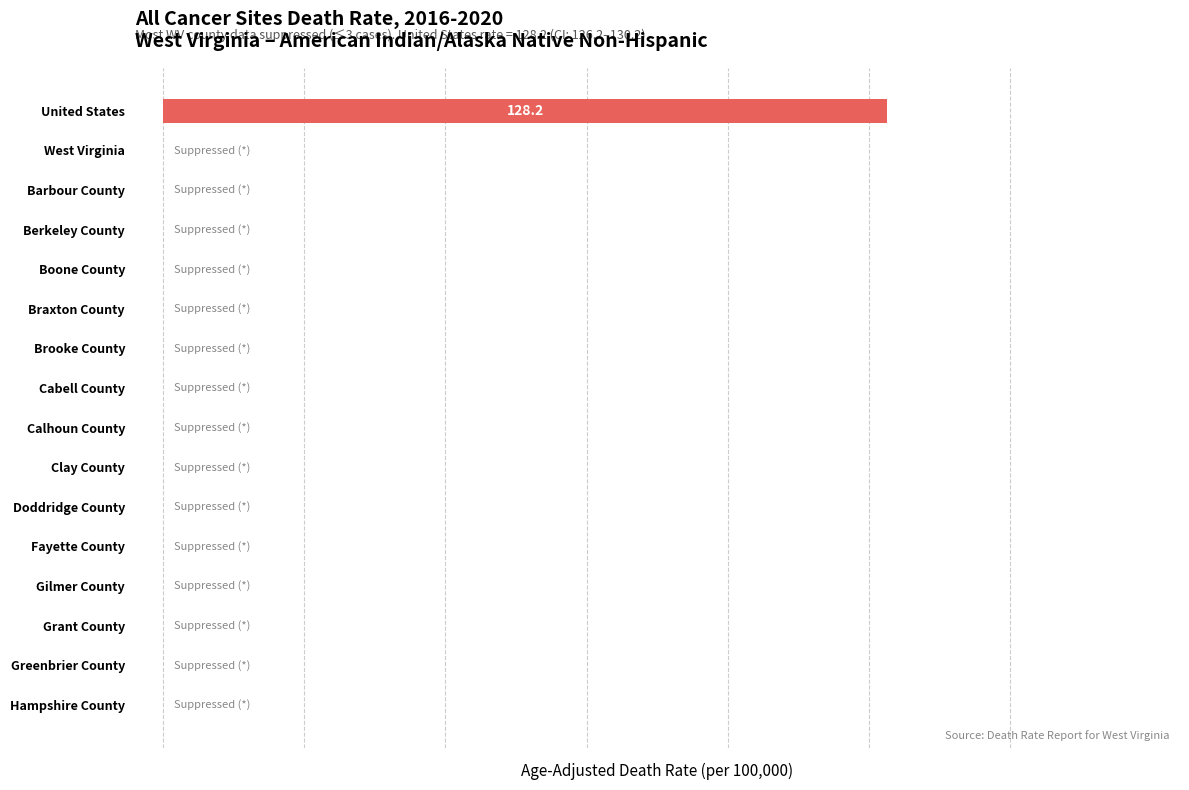

Are the bars horizontal?

Yes